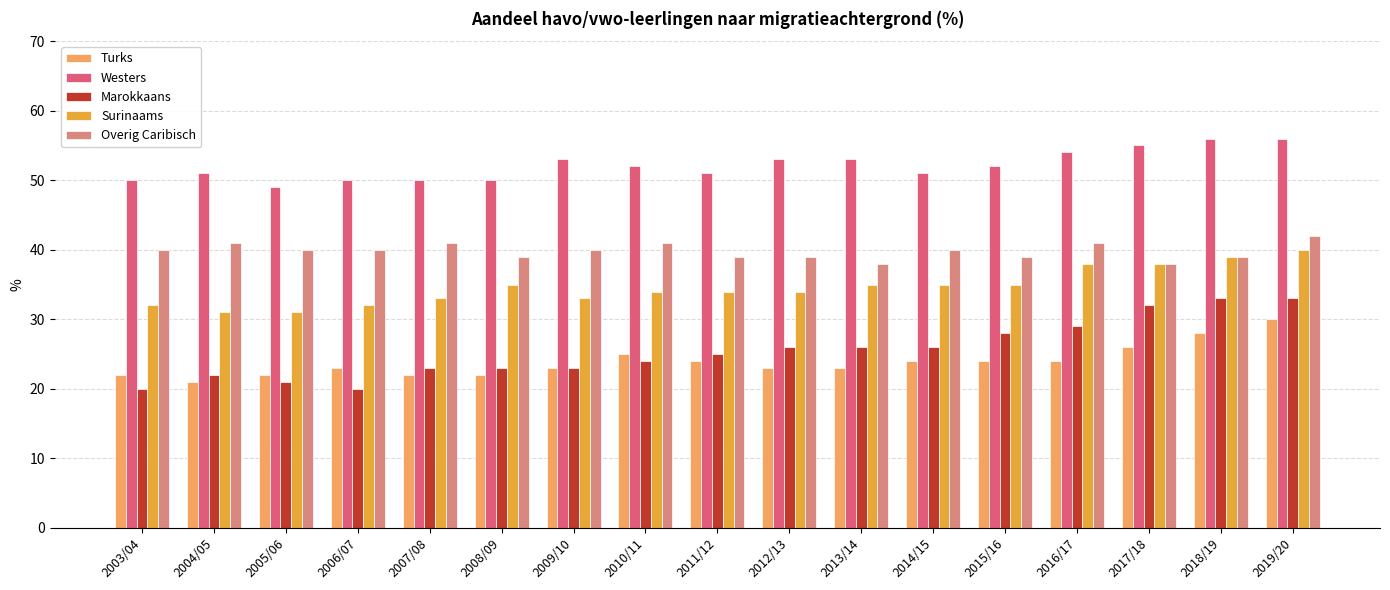

Rank the series by their maximum value, from lowest to highest.

Turks, Marokkaans, Surinaams, Overig Caribisch, Westers